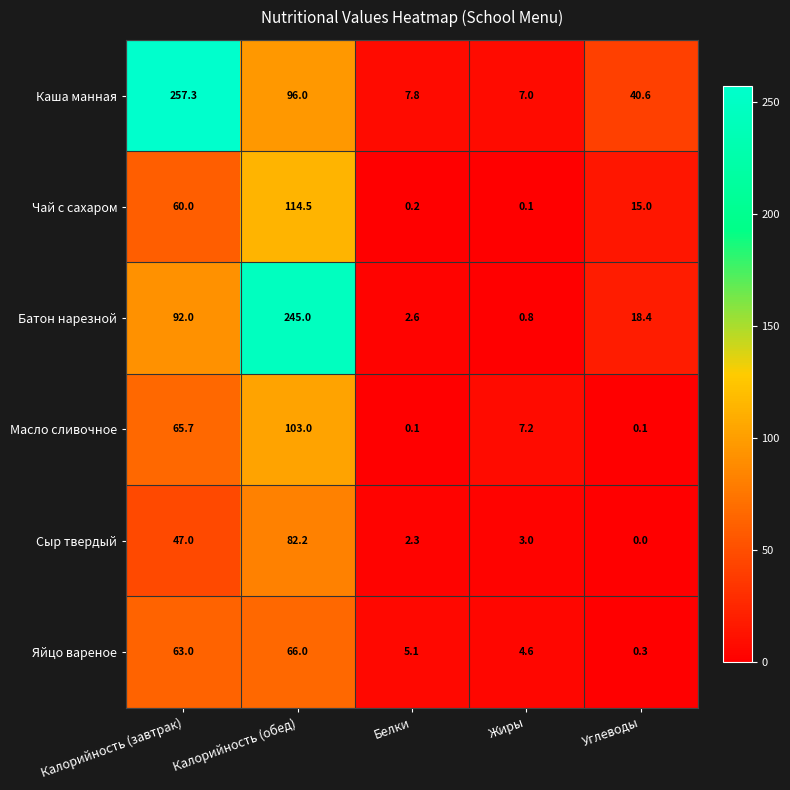

Reading left to right, transcribe all the data shown in this chart.

Каша манная: 257.3	96.0	7.8	7.0	40.6
Чай с сахаром: 60.0	114.5	0.2	0.1	15.0
Батон нарезной: 92.0	245.0	2.6	0.8	18.4
Масло сливочное: 65.7	103.0	0.1	7.2	0.1
Сыр твердый: 47.0	82.2	2.3	3.0	0.0
Яйцо вареное: 63.0	66.0	5.1	4.6	0.3